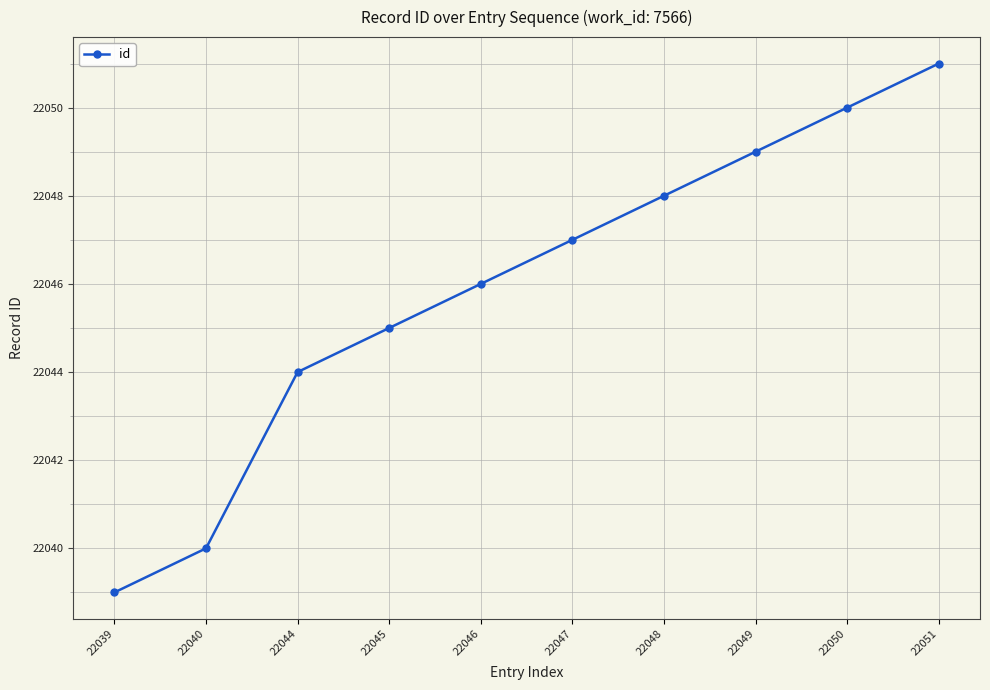

Rank the categories by value from highest to lowest.

22051, 22050, 22049, 22048, 22047, 22046, 22045, 22044, 22040, 22039